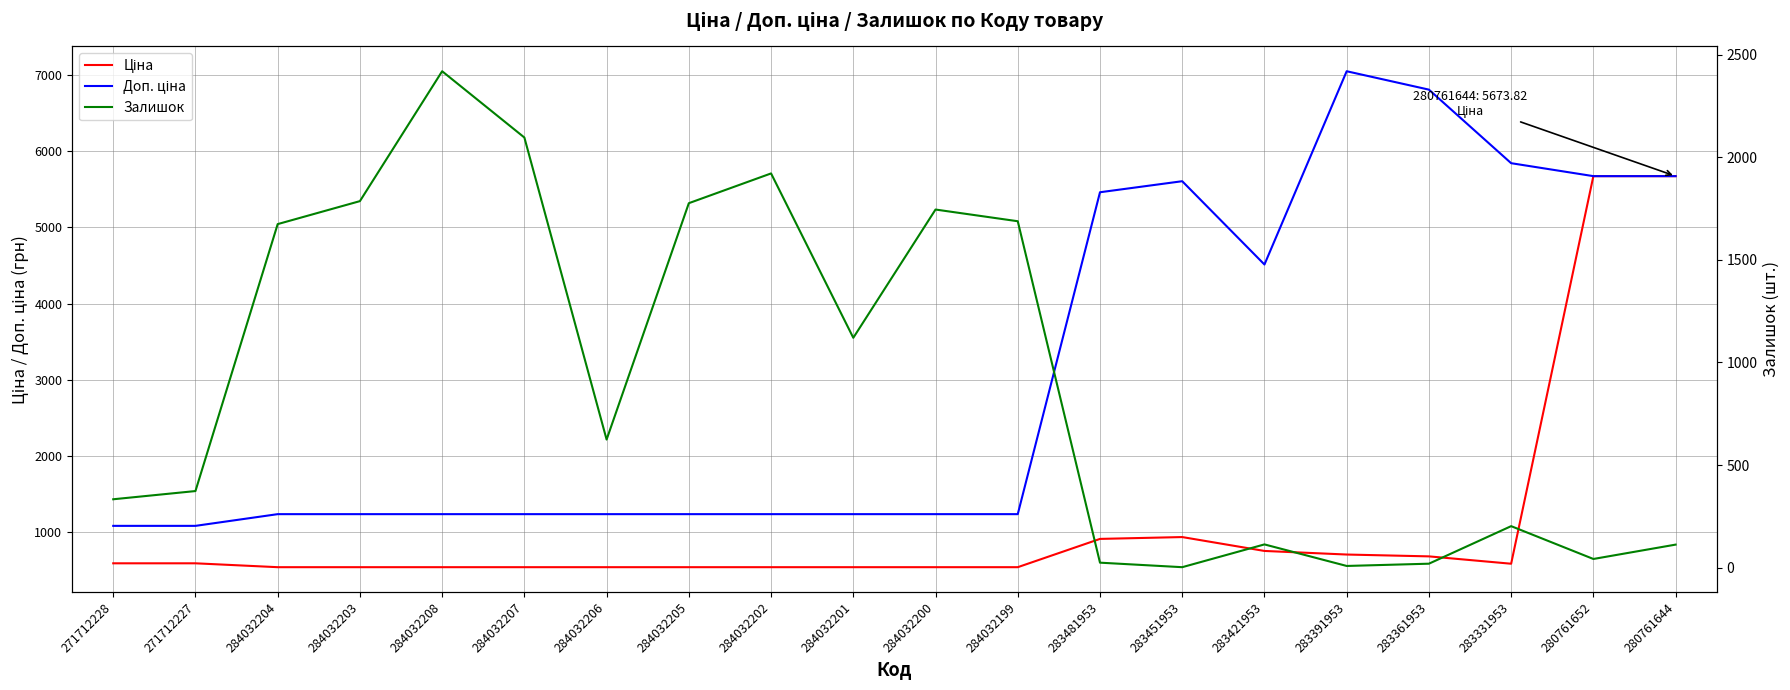

How many interior local valleys does the Ціна series have?

1